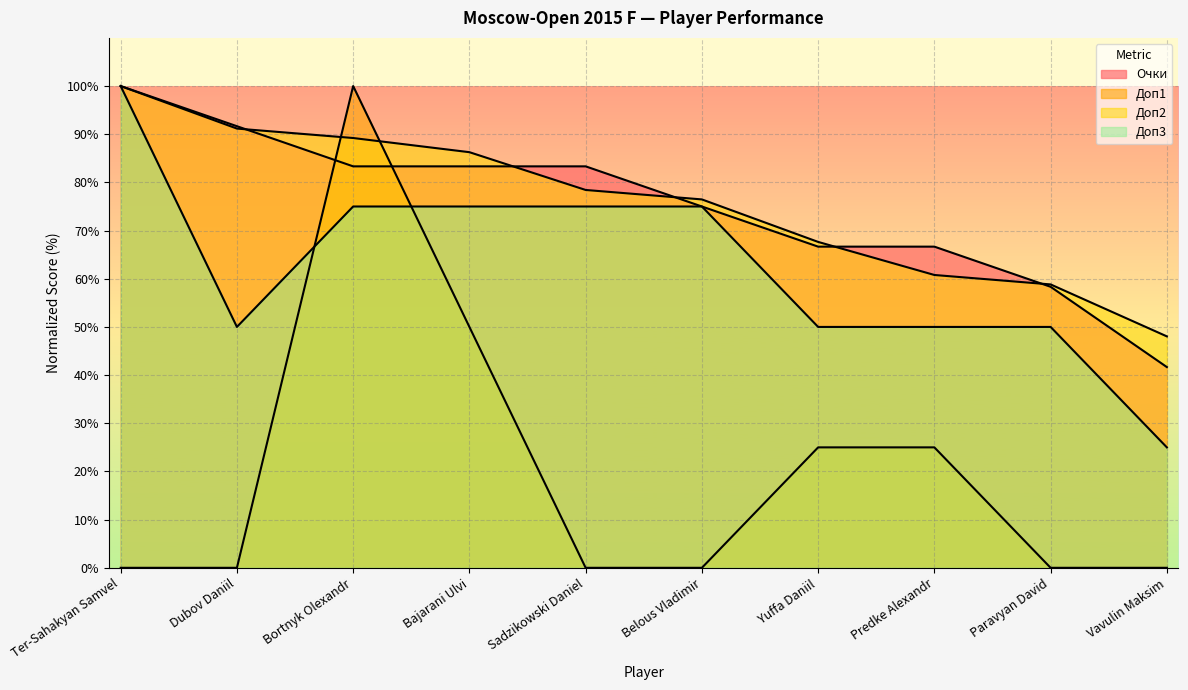

Rank the series at Ter-Sahakyan Samvel from highest to lowest value.

Очки, Доп2, Доп3, Доп1